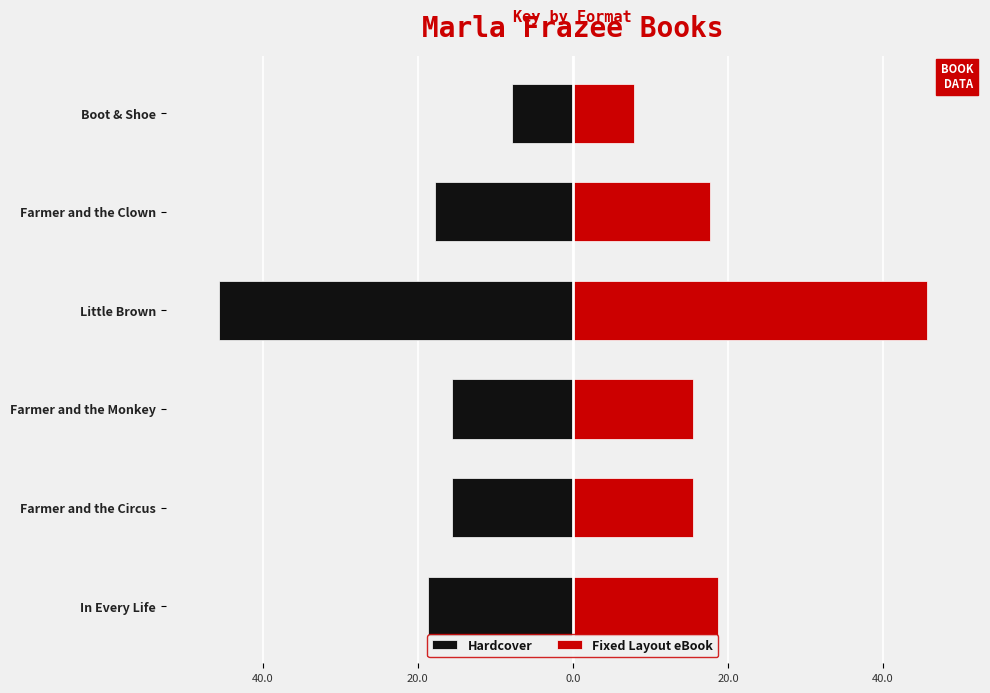

What is the smallest value displayed?

-45.7